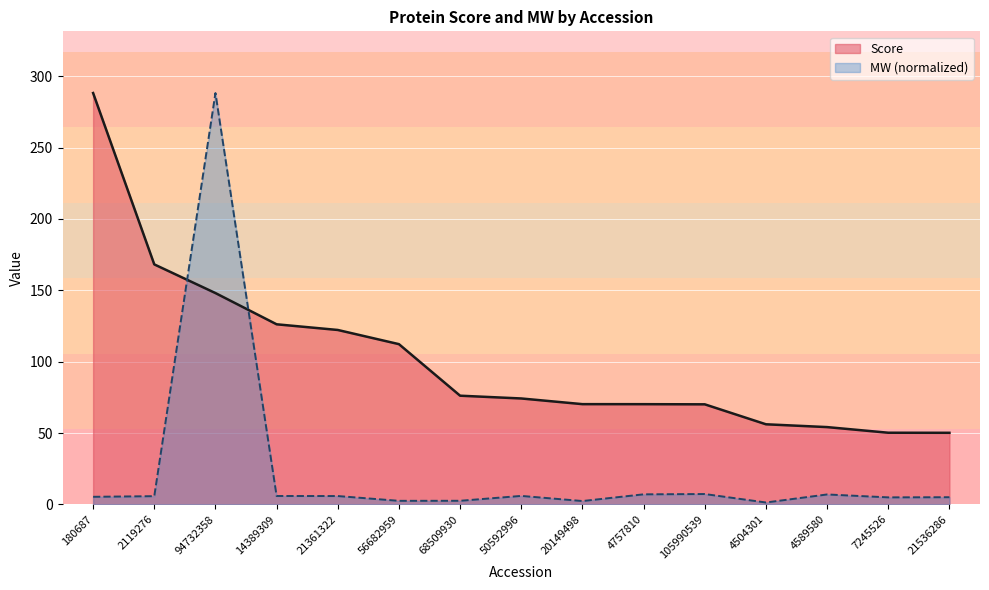

True or false: MW has a value of 5.9 at 21361322.

True